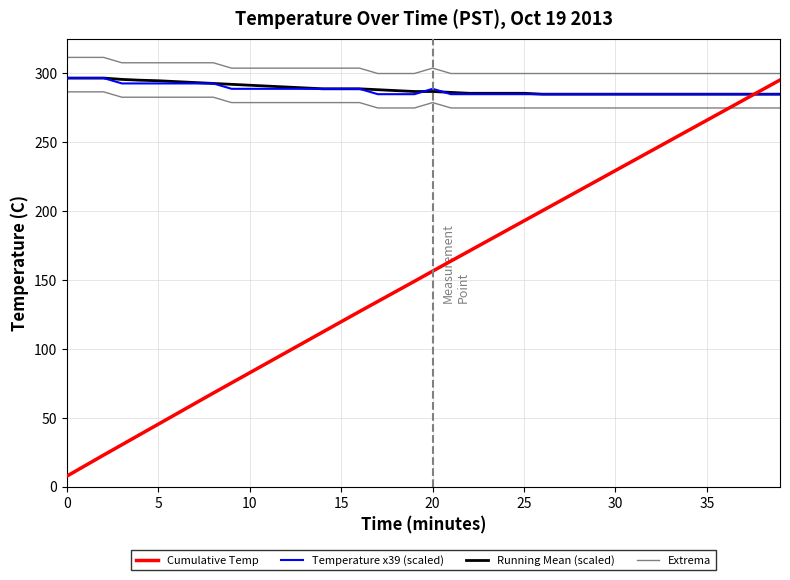

What is the difference between the maximum and second lowest values in the Cumulative Temp series?

279.8